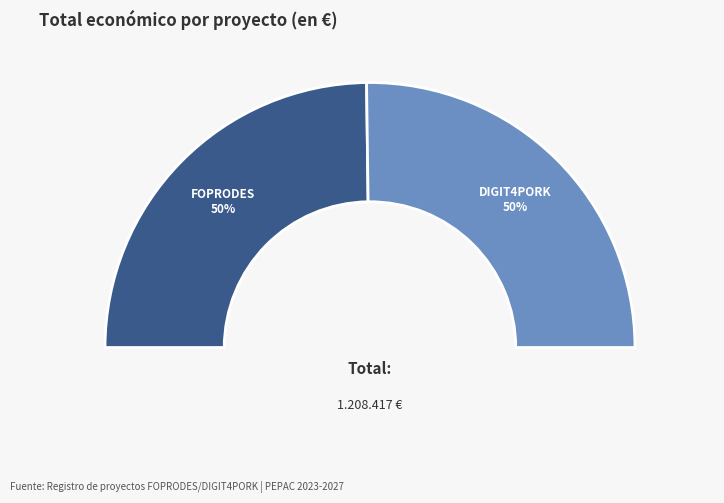

Do FOPRODES Talde Operatiboa and DIGIT4PORK Talde Operatiboa together represent more than half of the pie?

Yes